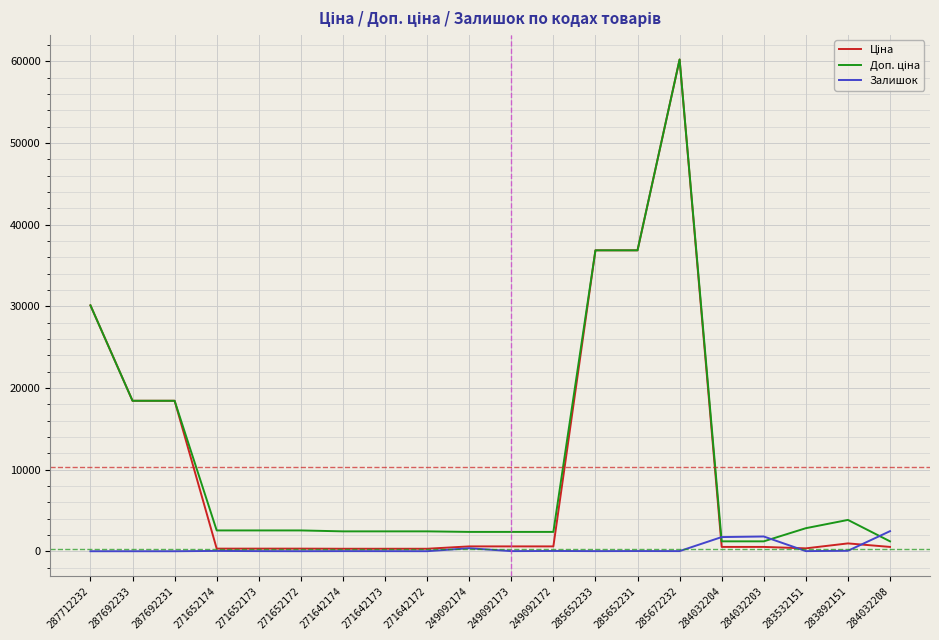

How many categories are shown in the chart?

20